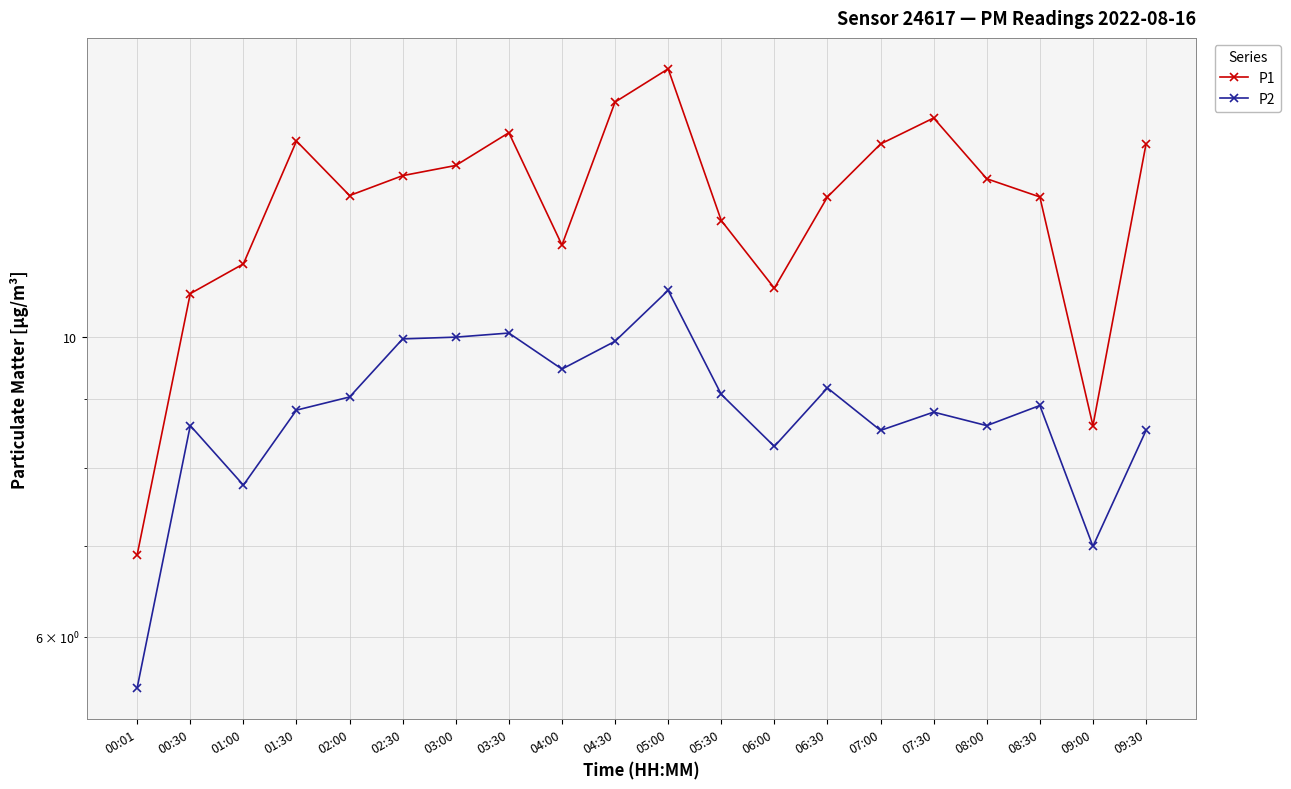

Which label corresponds to the smallest value in the chart?

00:01